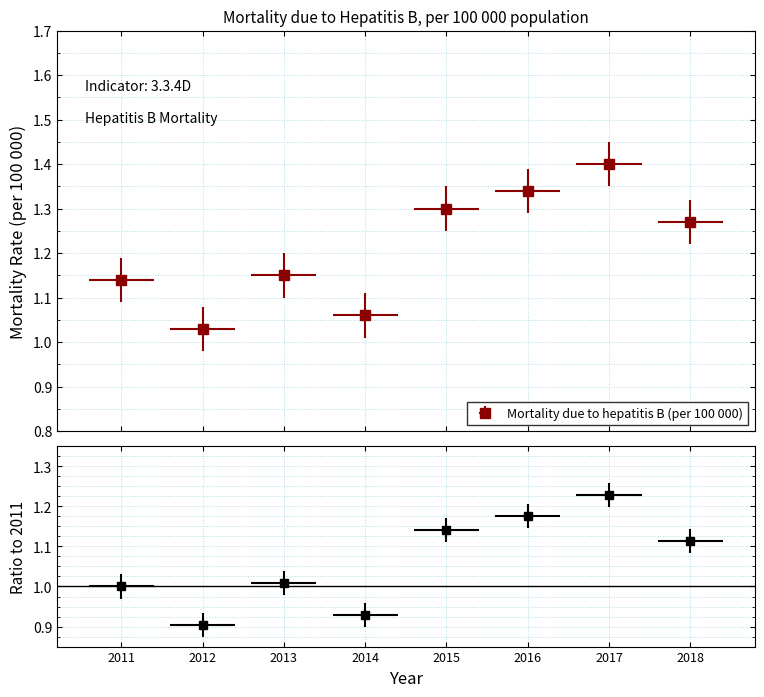

What is the sum of all values?

9.7